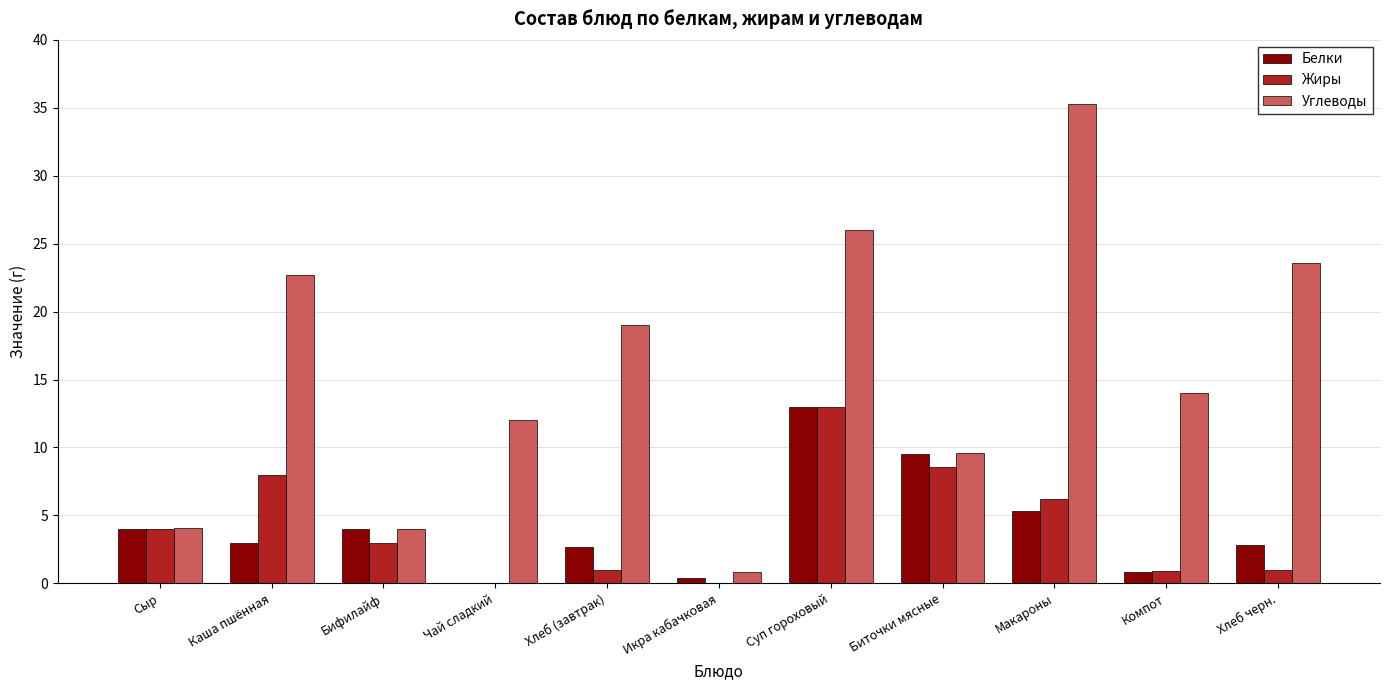

Between Суп гороховый and Хлеб черн., which series saw the biggest shift?

Жиры